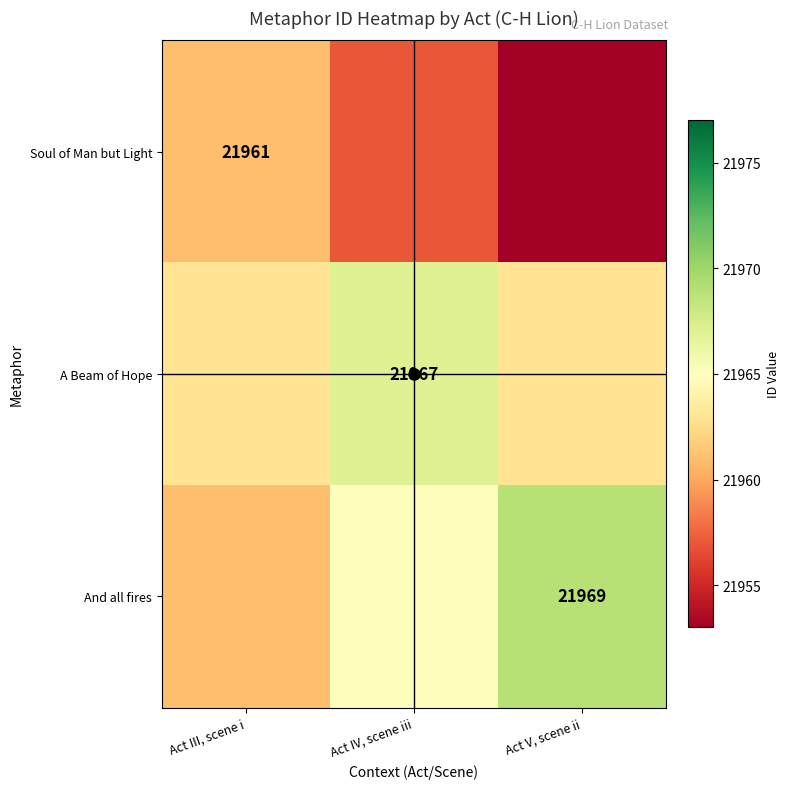

At how many categories does at least one series exceed 21956?

3